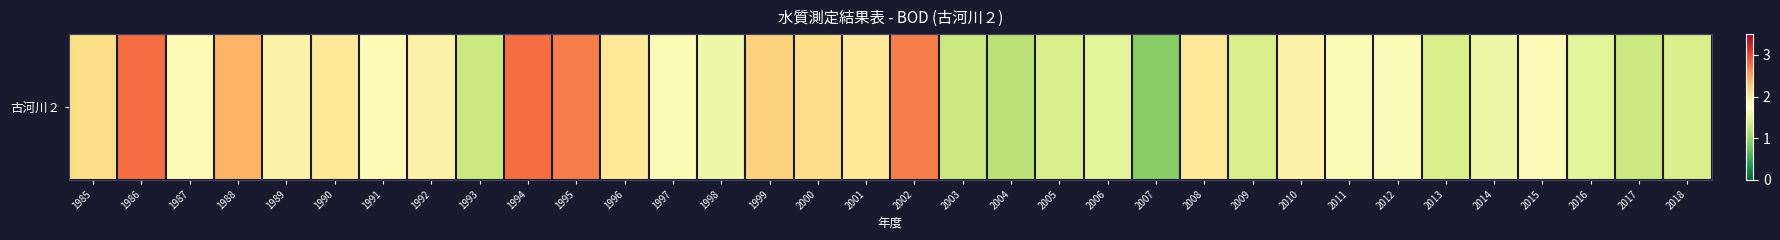

The value at 1998 is 2.4. True or false?

False